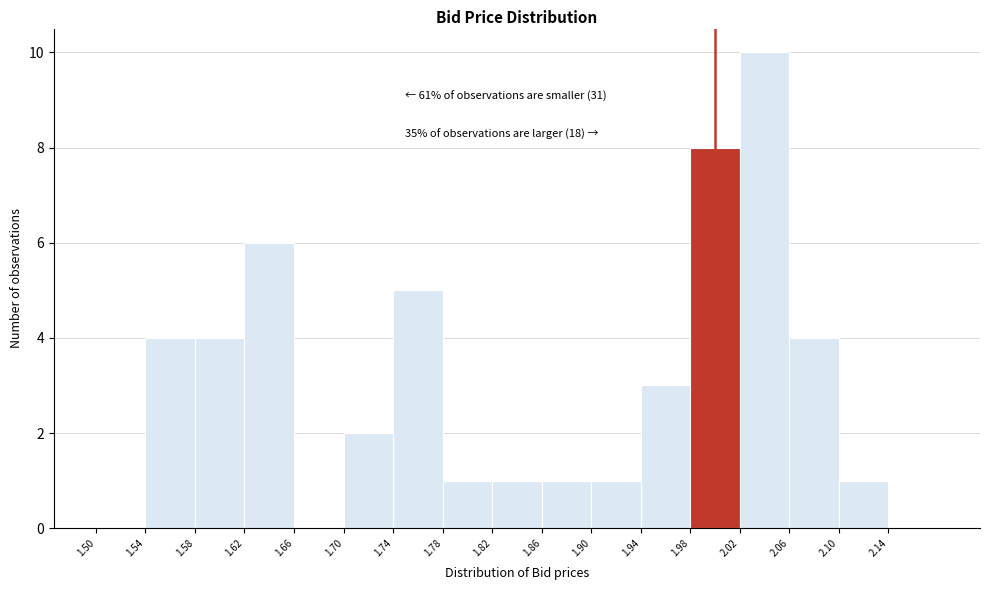

Which range on the x-axis has the tallest bar?

2.02 to 2.06